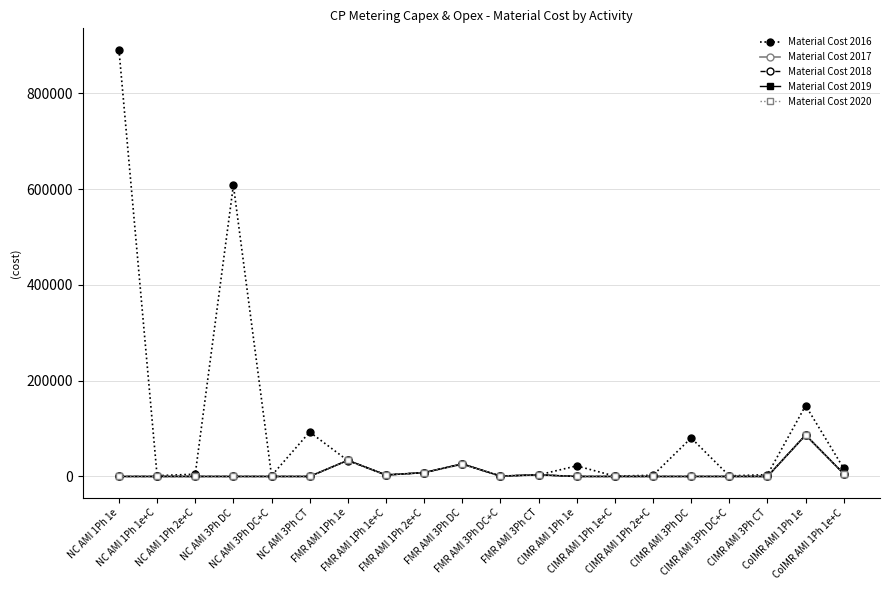

True or false: Material Cost 2020 has more than 1 interior local peaks.

True